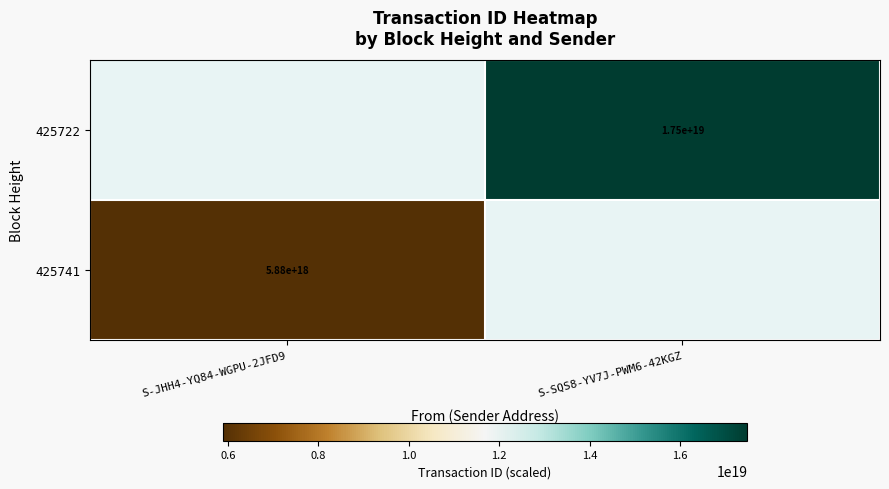

True or false: 425722 has a value of 17500000000000000000 at S-SQS8-YV7J-PWM6-42KGZ.

True